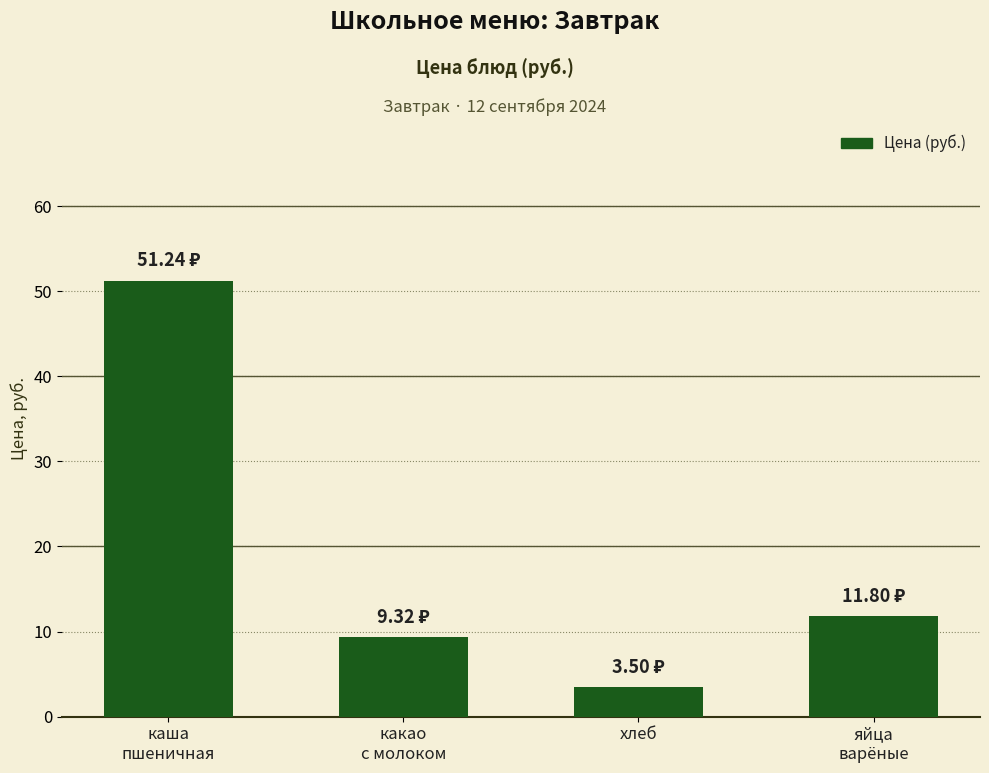

Reading left to right, transcribe all the data shown in this chart.

51.2	9.3	3.5	11.8